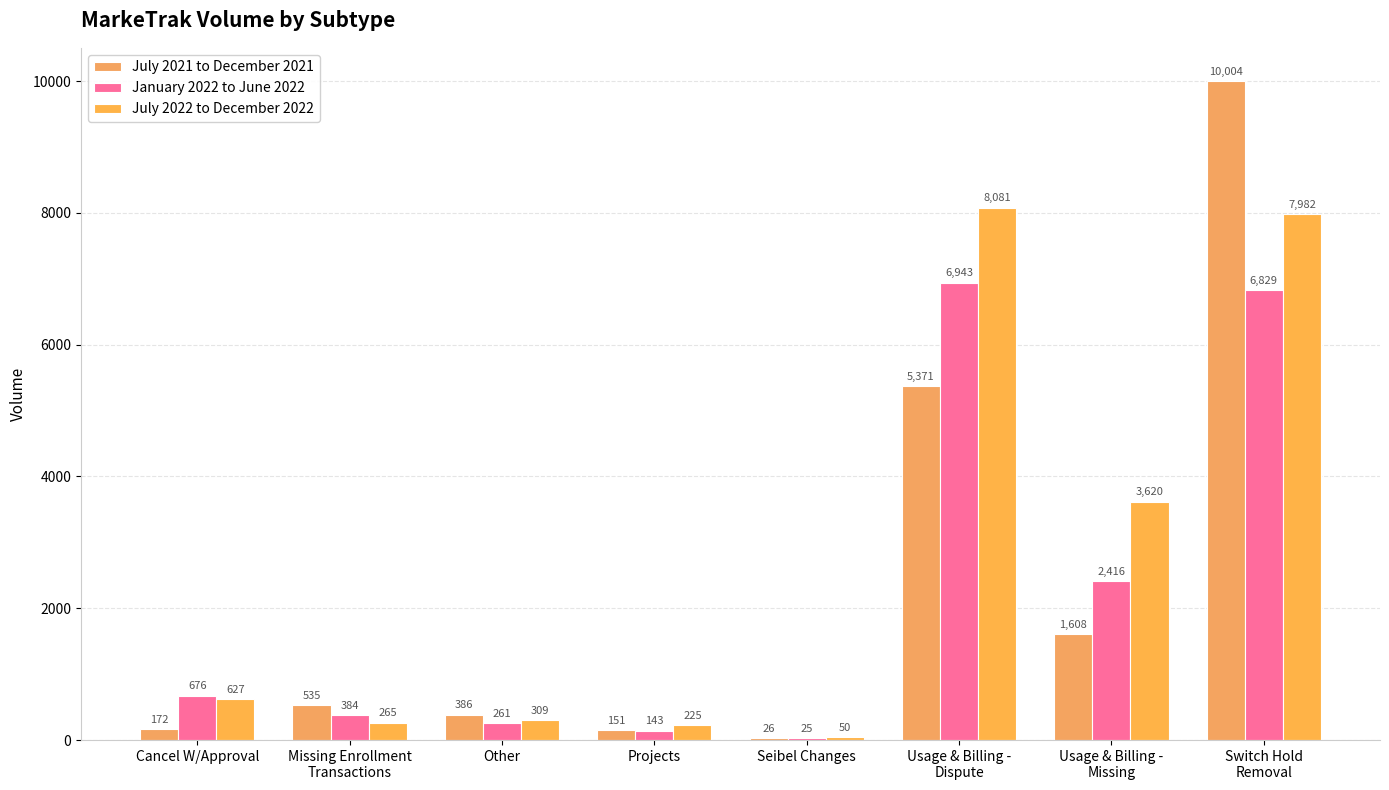

What are all the series names shown in the legend?

July 2021 to December 2021, January 2022 to June 2022, July 2022 to December 2022